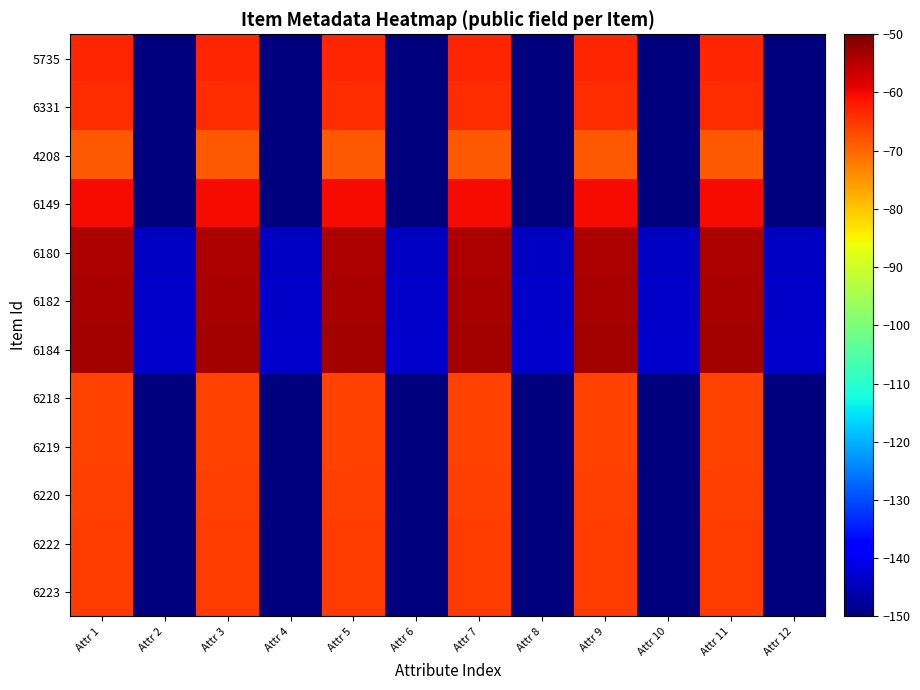

Rank the series by their maximum value, from lowest to highest.

4208, 6218, 6219, 6220, 6222, 6223, 6331, 5735, 6149, 6180, 6182, 6184